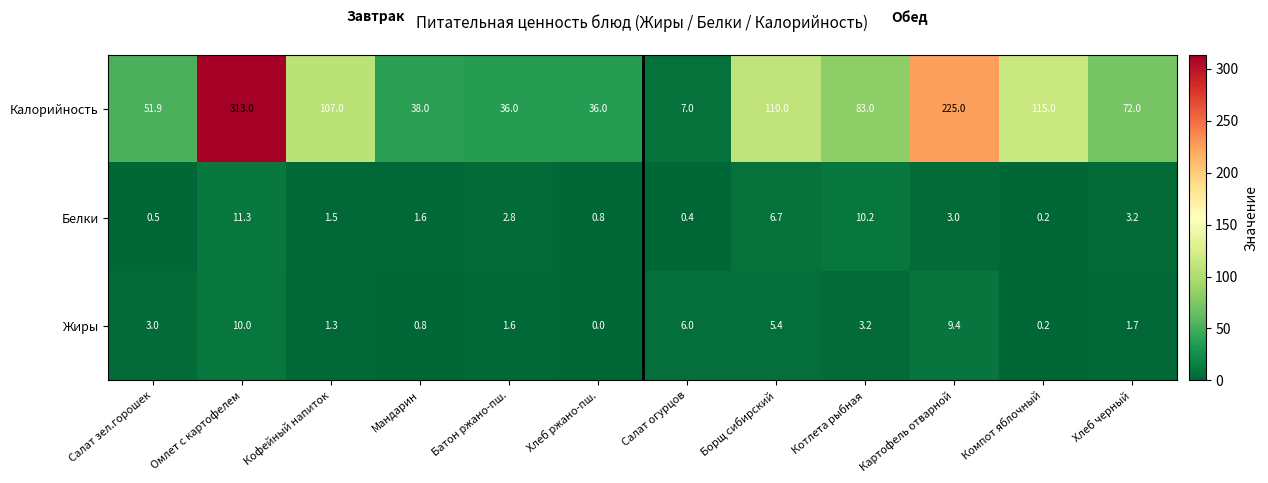

The Белки series shows 0.8 at Хлеб ржано-пш.. True or false?

True